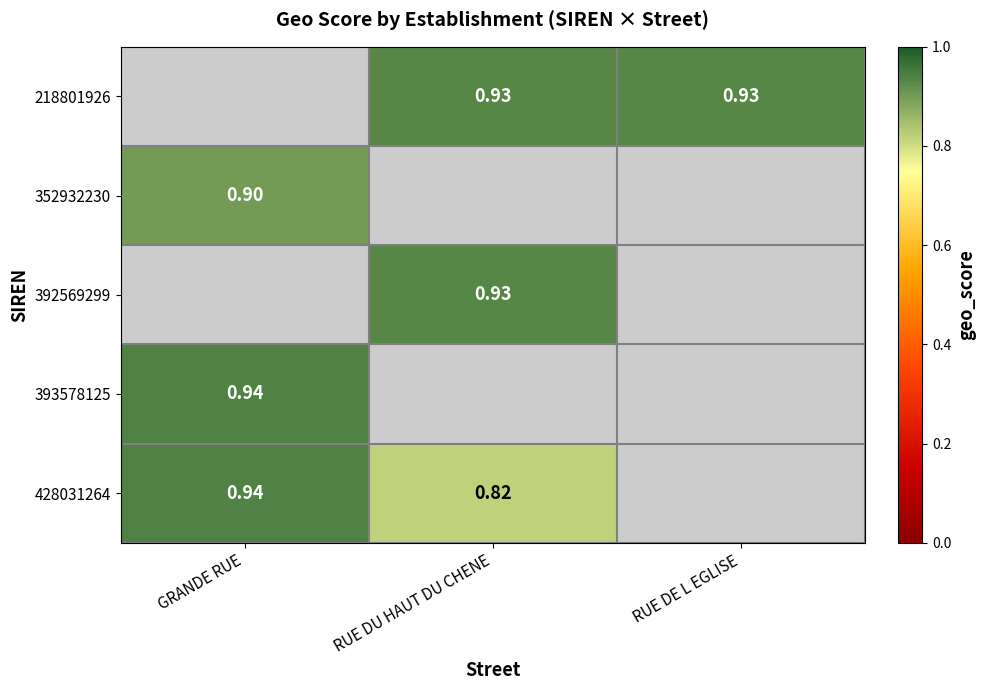

Is the value of 428031264 at GRANDE RUE greater than the value of 218801926 at RUE DE L EGLISE?

Yes